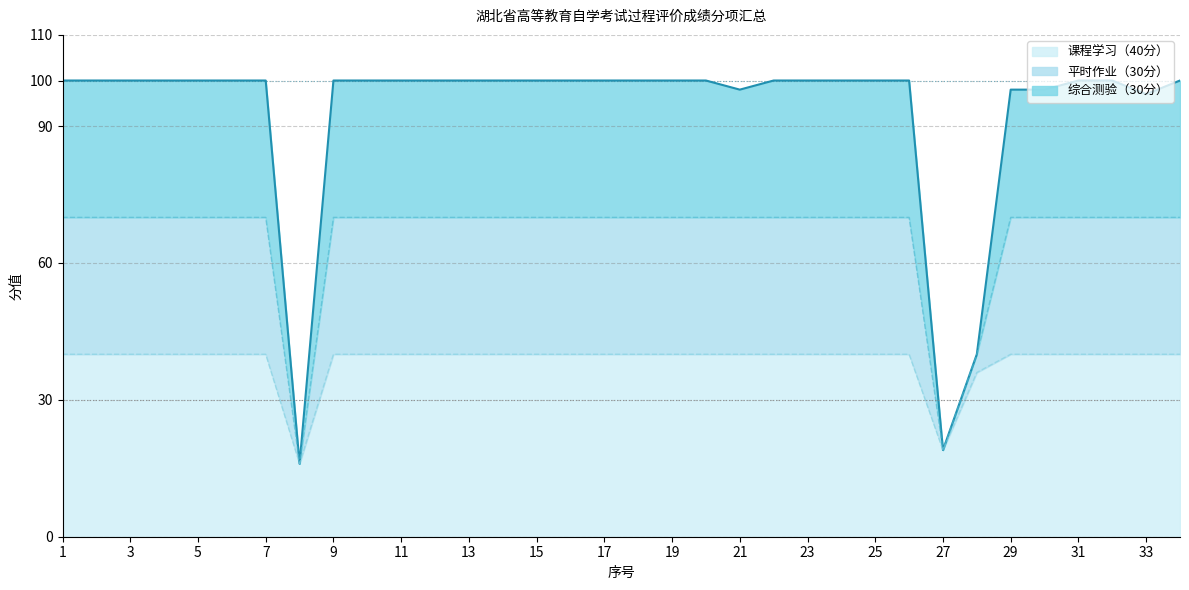

What is the total value across all series at 13?

100